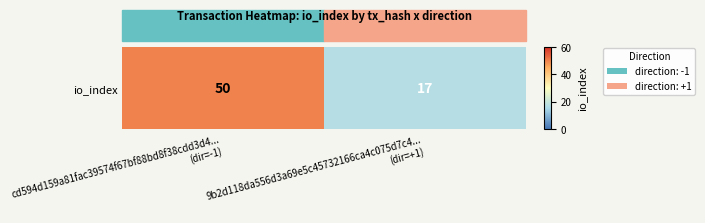

List the labels in order of value, smallest first.

9b2d118da556d3a69e5c45732166ca4c075d7c4...
(dir=+1), cd594d159a81fac39574f67bf88bd8f38cdd3d4...
(dir=-1)